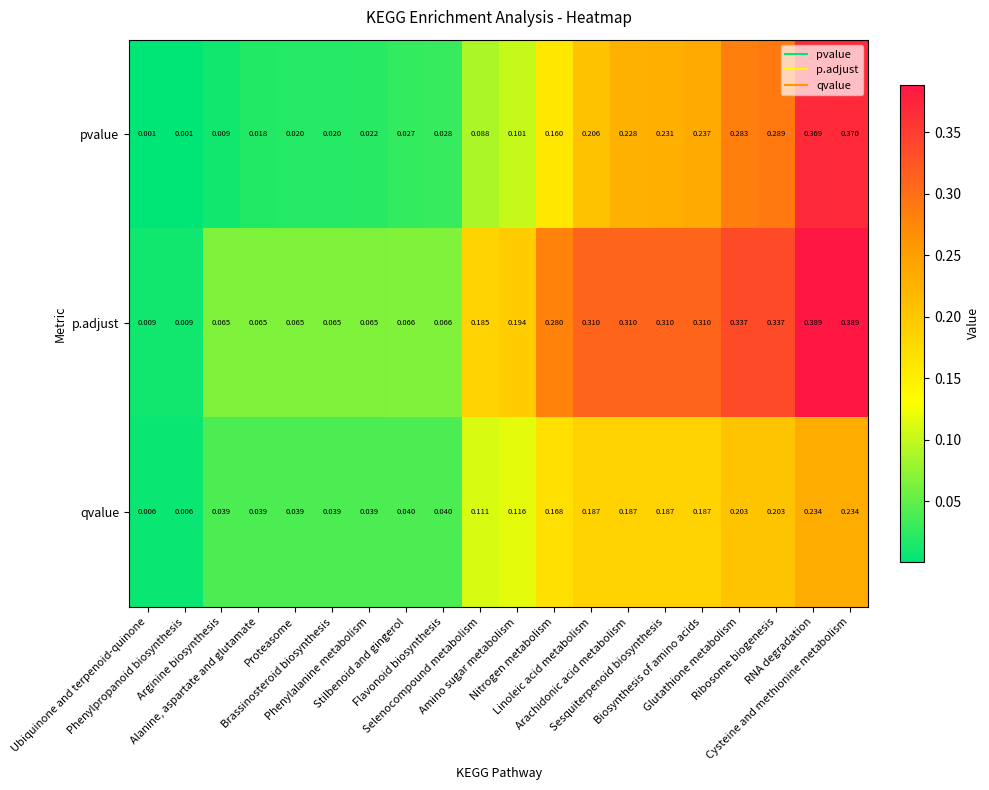

Which series has the largest total across all categories?

p.adjust